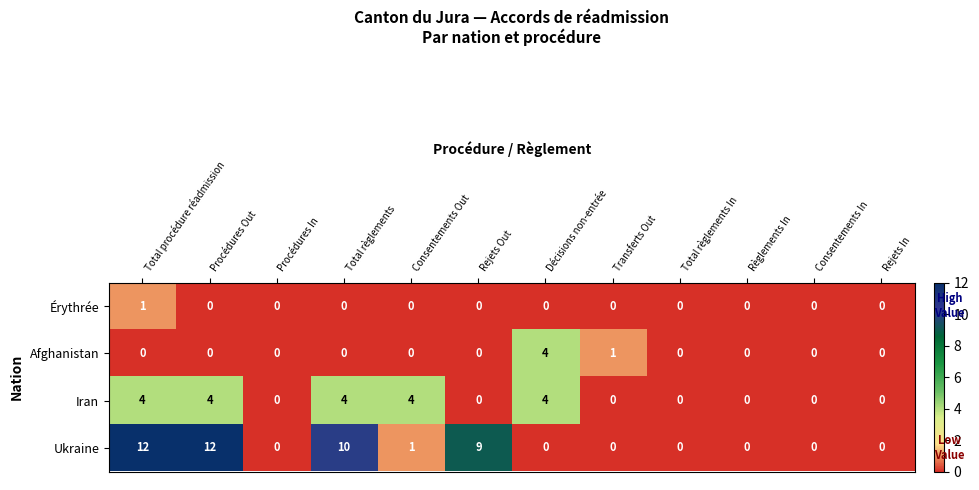

What is the greatest value displayed?

12